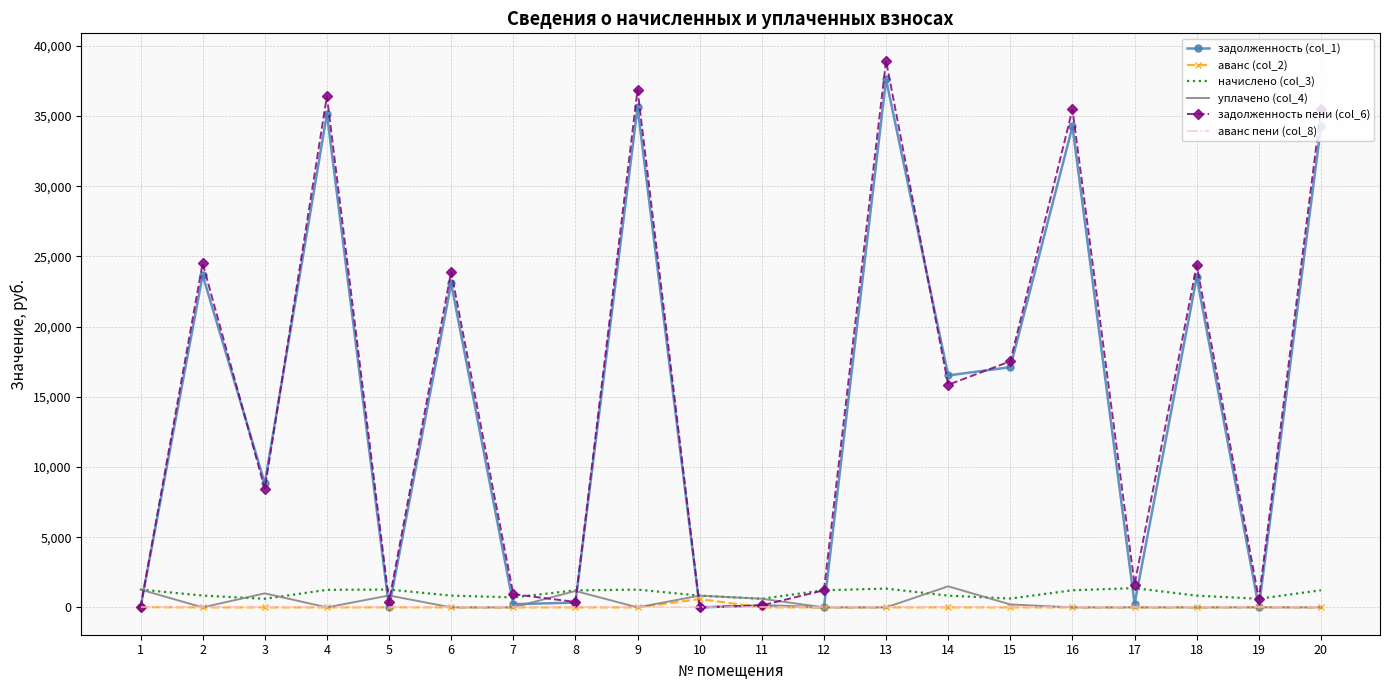

Which series has the largest range (max minus min)?

задолженность пени (col_6)